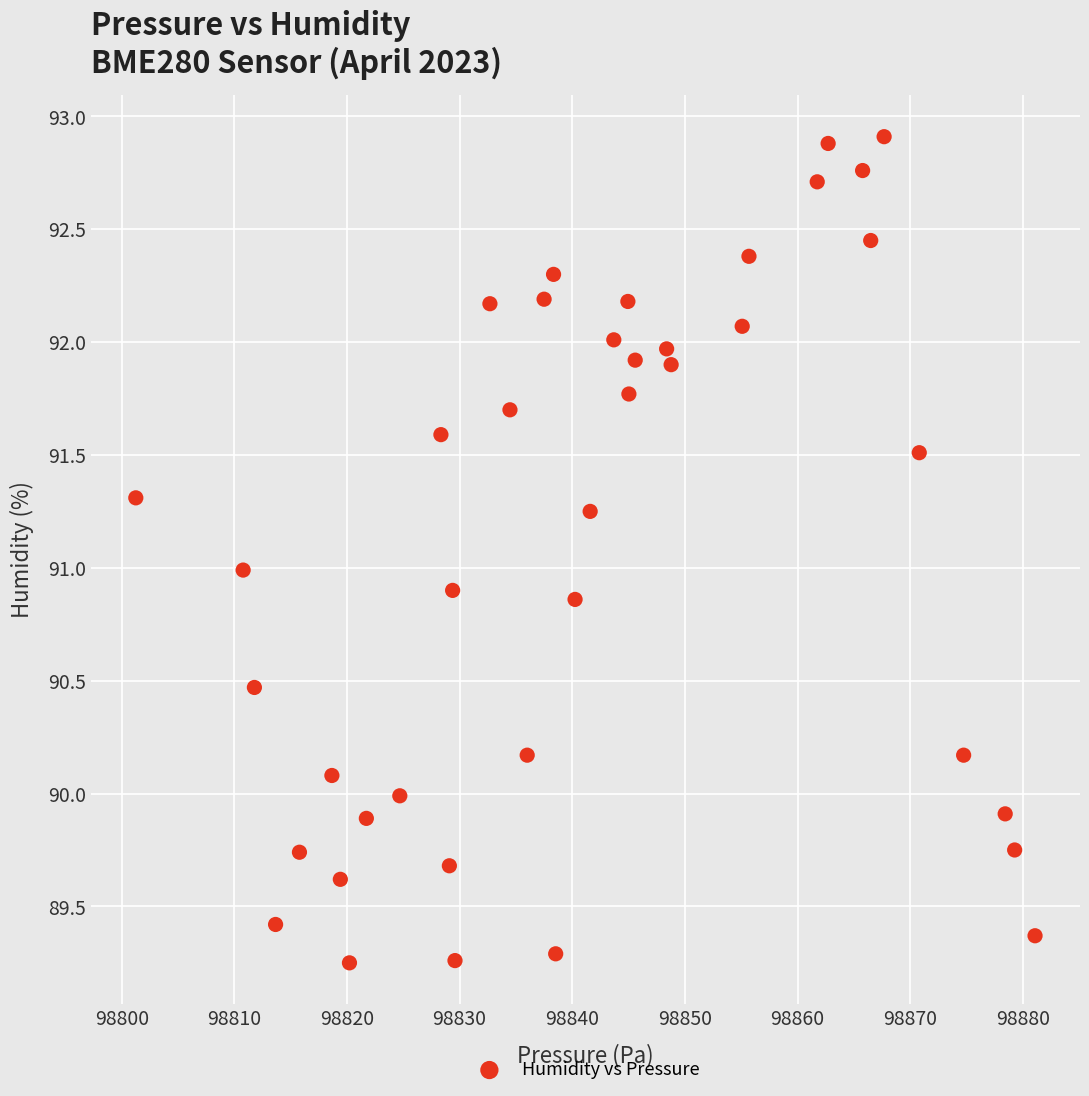

What is the range of X values (max minus min)?

79.8